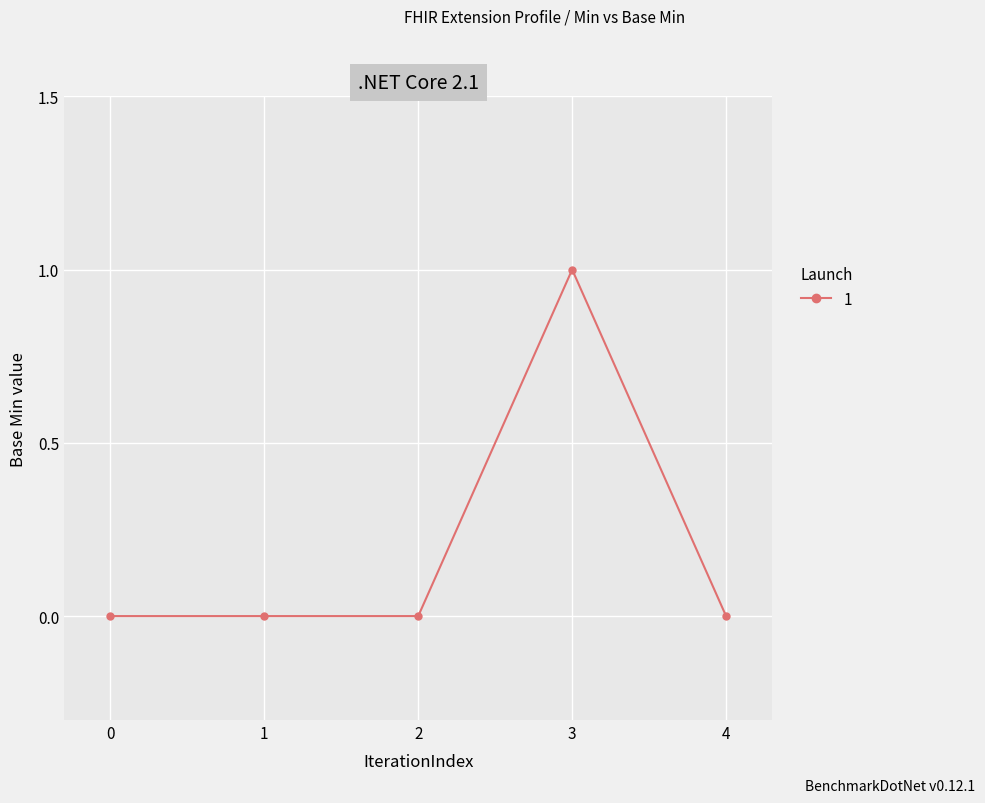

True or false: the data has more than 2 interior local peaks.

False